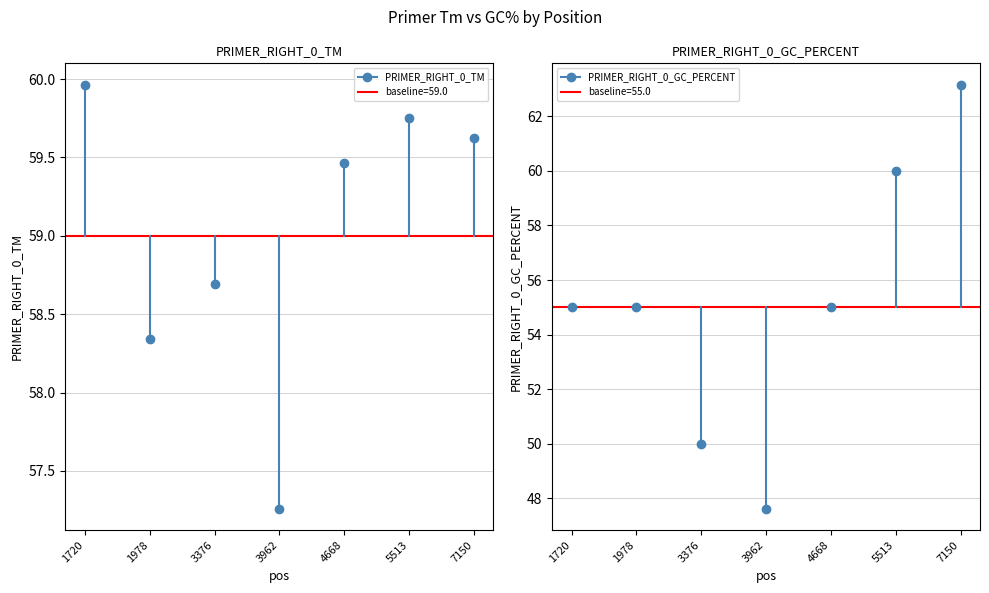

Which category has the highest value across all series?

7150